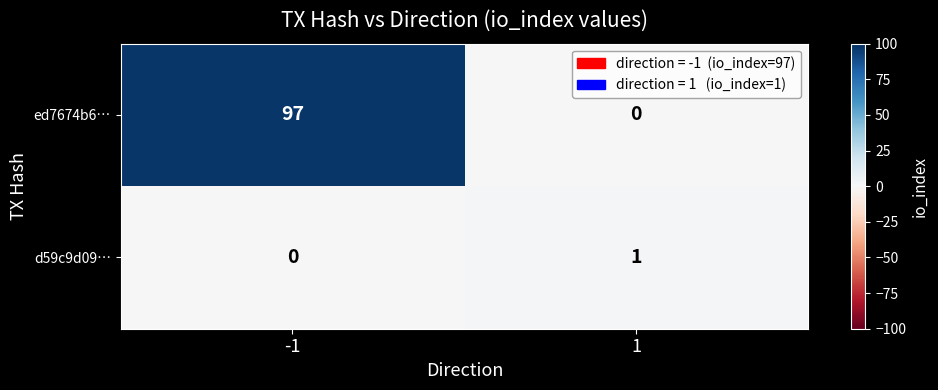

Which series has the largest range (max minus min)?

ed7674b6…